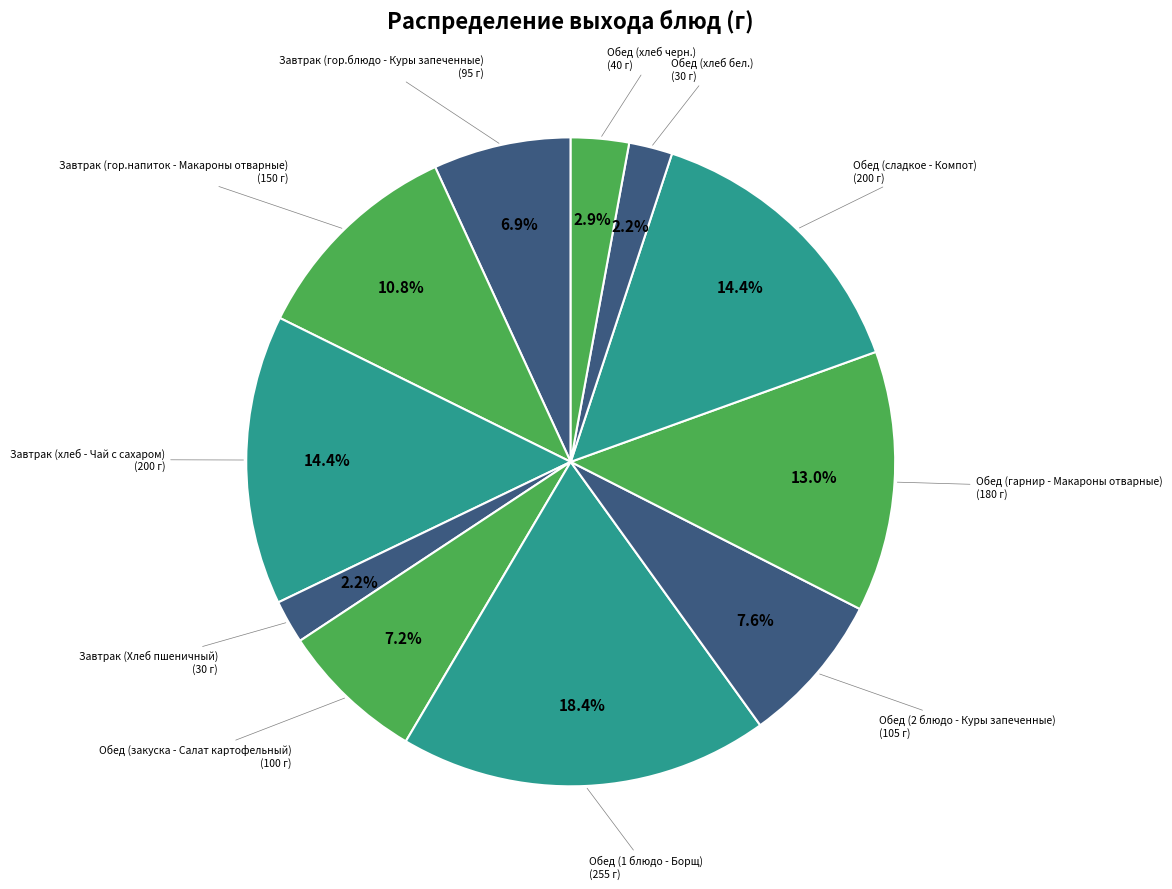

Rank the categories by value from lowest to highest.

Завтрак (Хлеб пшеничный), Обед (хлеб бел.), Обед (хлеб черн.), Завтрак (гор.блюдо - Куры запеченные), Обед (закуска - Салат картофельный), Обед (2 блюдо - Куры запеченные), Завтрак (гор.напиток - Макароны отварные), Обед (гарнир - Макароны отварные), Завтрак (хлеб - Чай с сахаром), Обед (сладкое - Компот), Обед (1 блюдо - Борщ)